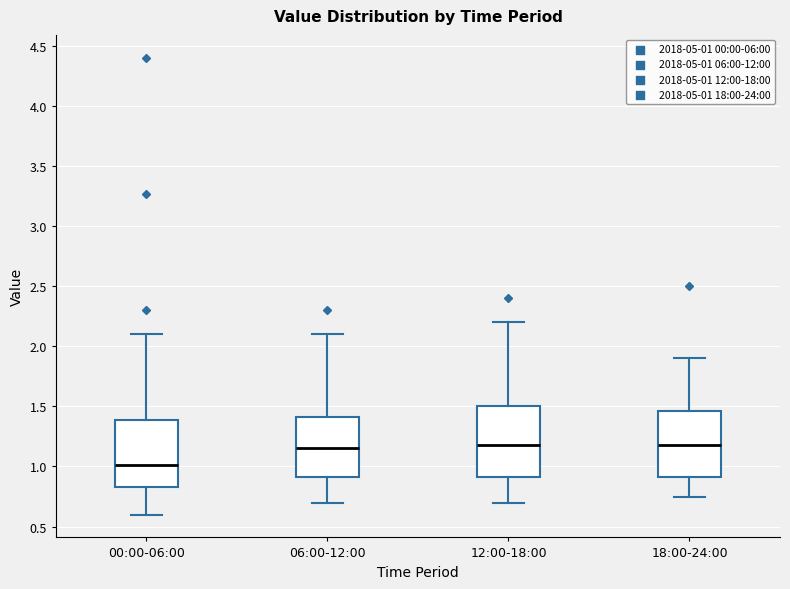

Reading left to right, transcribe this box plot: for each box, give where its median line is, the range the box spans, and where its two whiskers end, as read against the y-axis. The values are not printed on the chart, so give them approximately, as read against the axis.

00:00-06:00: median 1.00, box 0.85 to 1.40, whiskers 0.60 to 2.10
06:00-12:00: median 1.15, box 0.90 to 1.40, whiskers 0.70 to 2.10
12:00-18:00: median 1.20, box 0.90 to 1.50, whiskers 0.70 to 2.20
18:00-24:00: median 1.20, box 0.90 to 1.45, whiskers 0.75 to 1.90